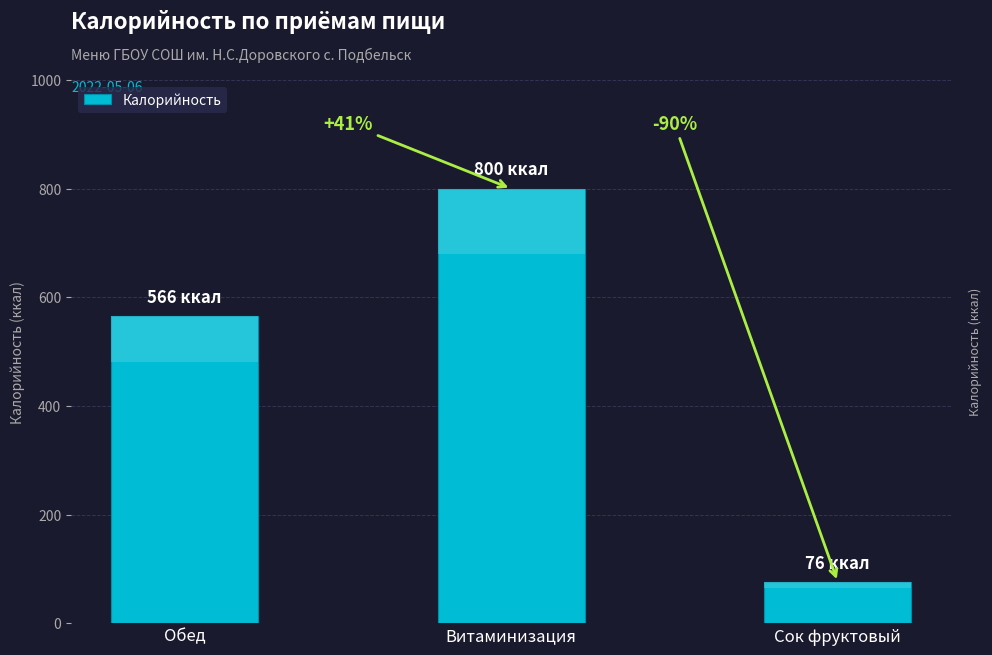

How many bars are there in total?

3